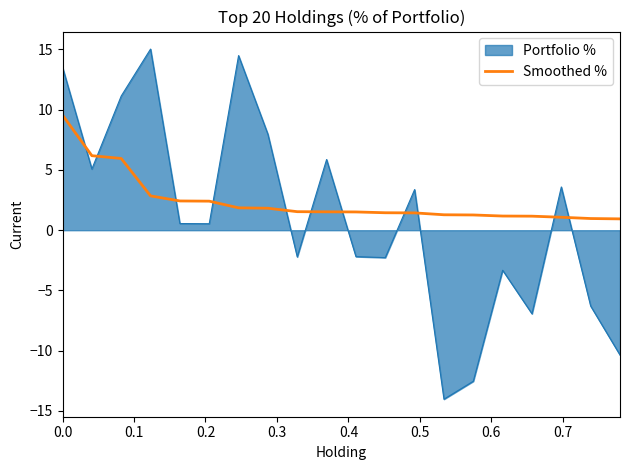

Which series has the widest spread of values?

Portfolio %